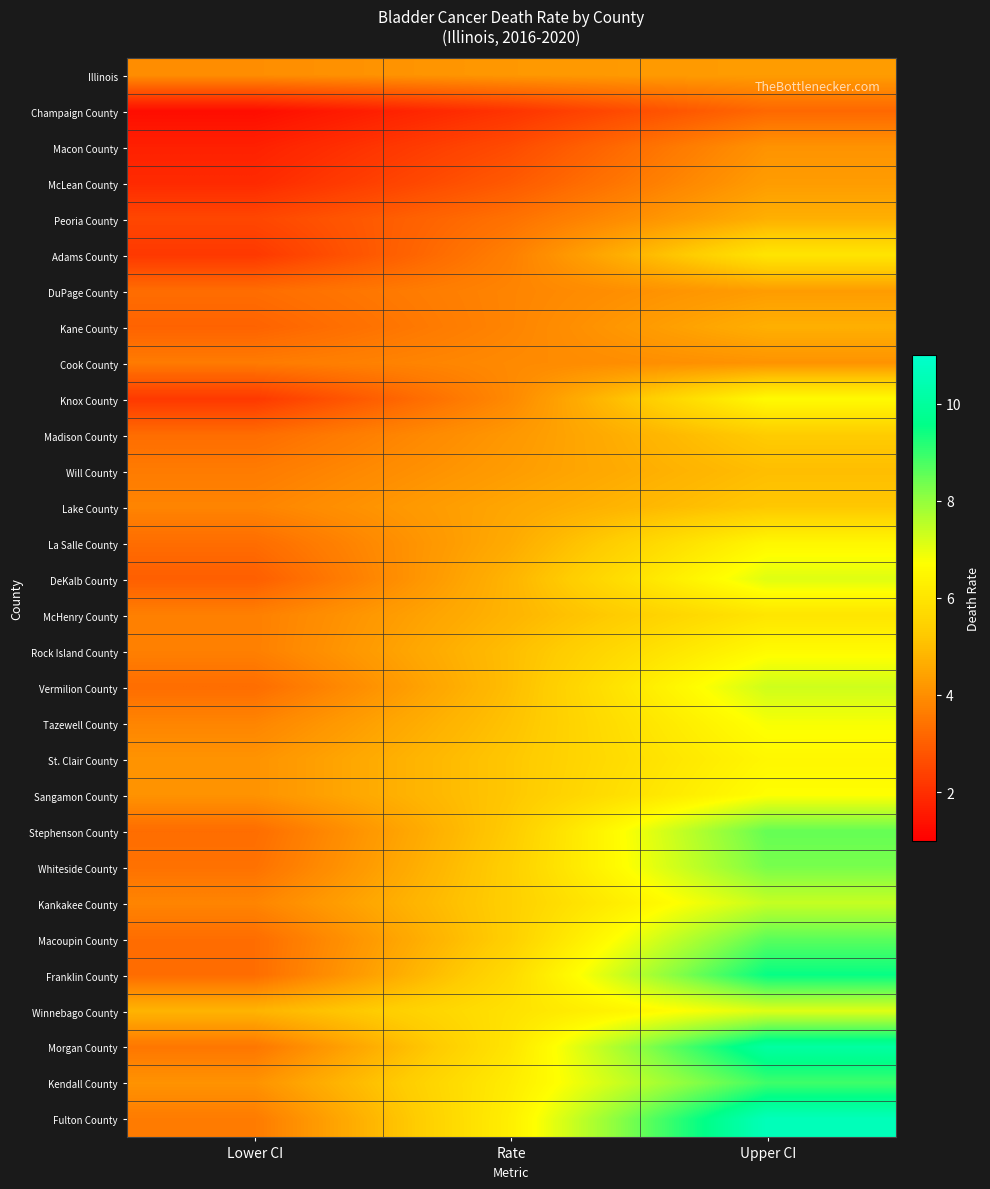

Which series has the largest total across all categories?

Fulton County